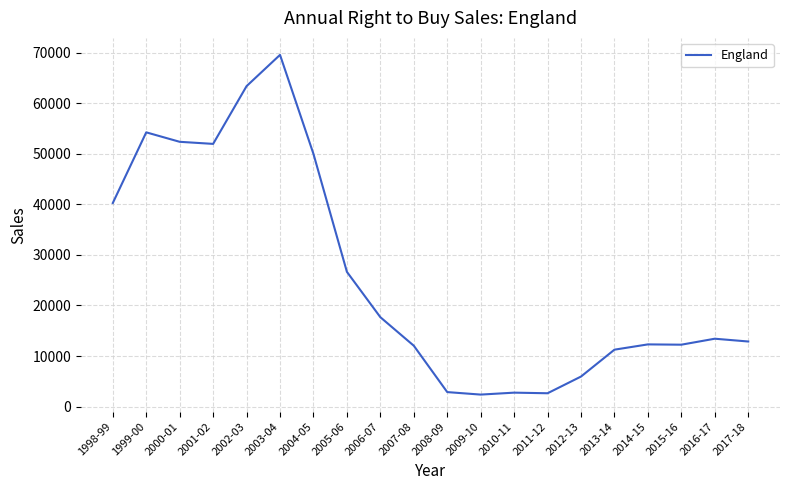

What is the sum of the values at 2008-09 and 2007-08?

14911.6